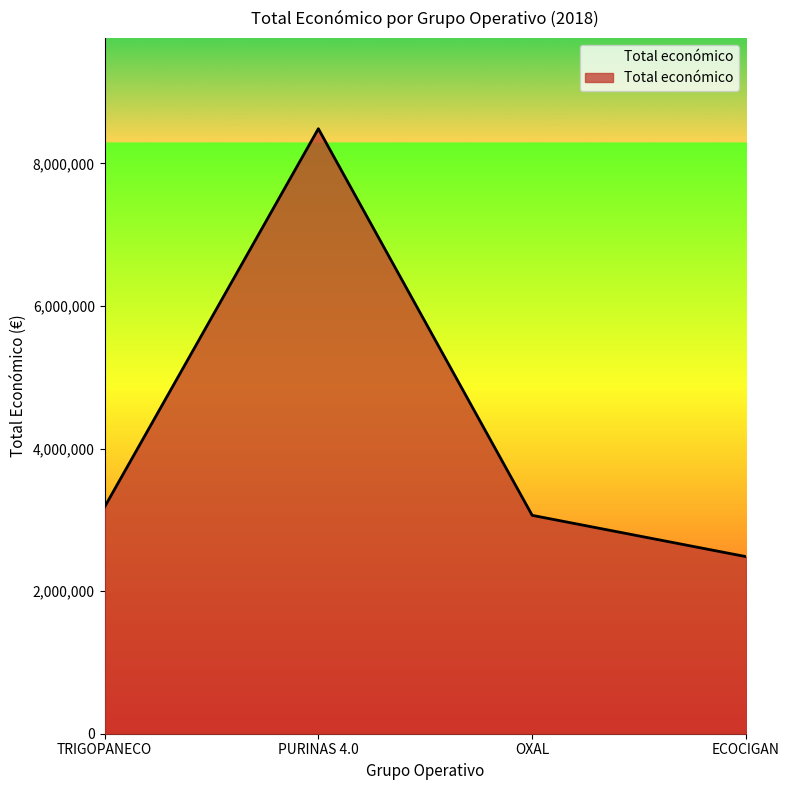

List the labels in order of value, smallest first.

ECOCIGAN, OXAL, TRIGOPANECO, PURINAS 4.0